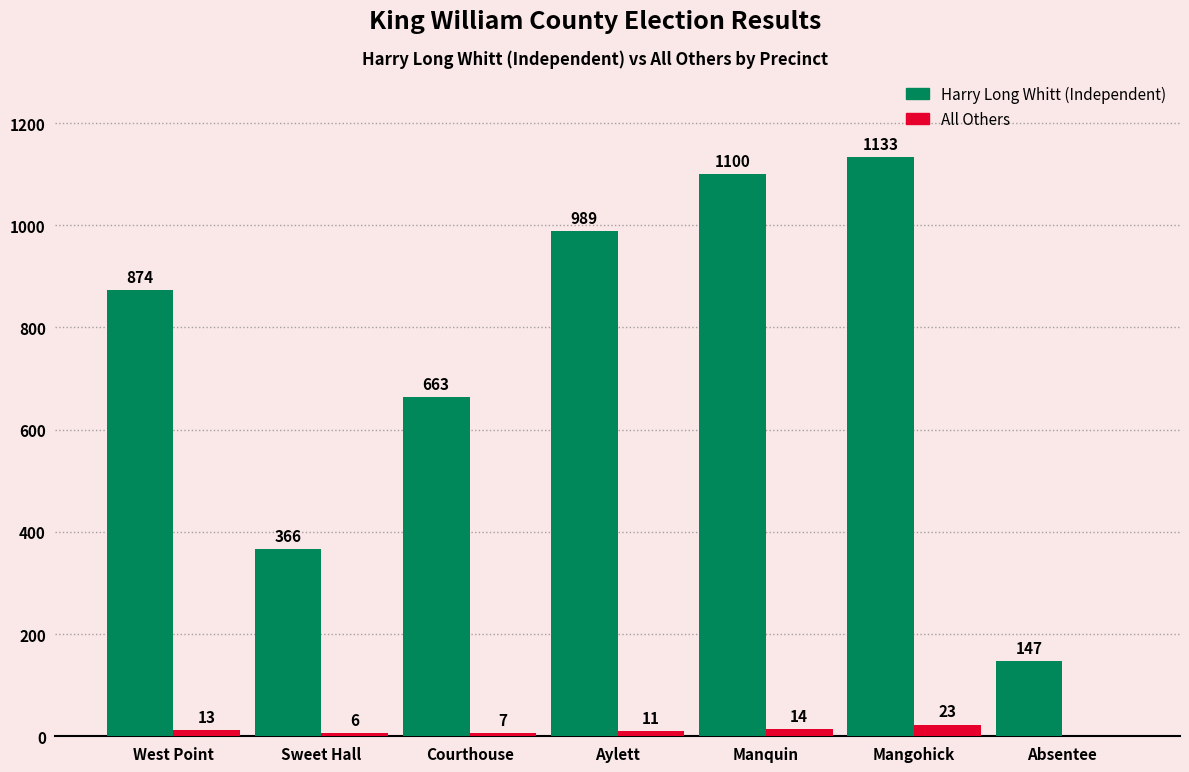

How many categories are shown in the chart?

7